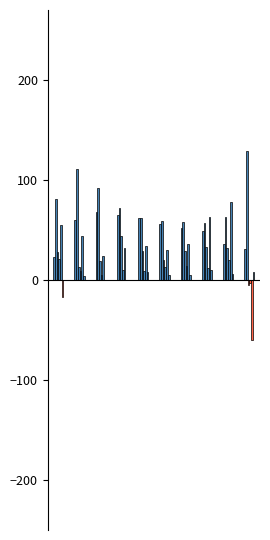

What is the sum of all Jan values?

502.4